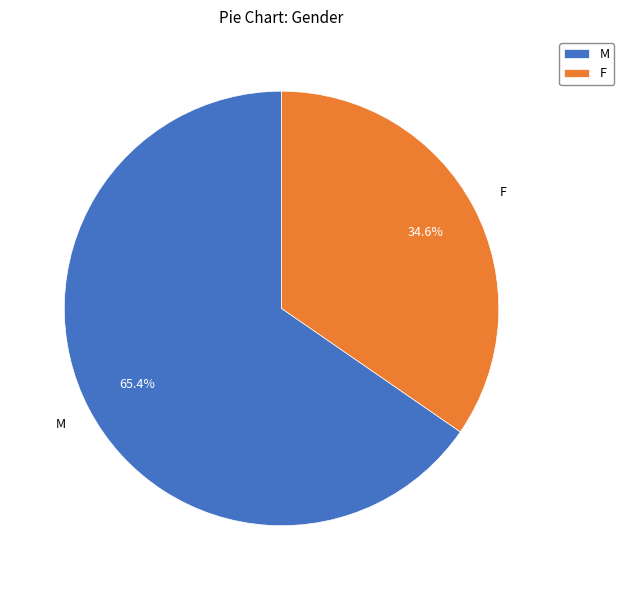

Between F and M, which is larger?

M